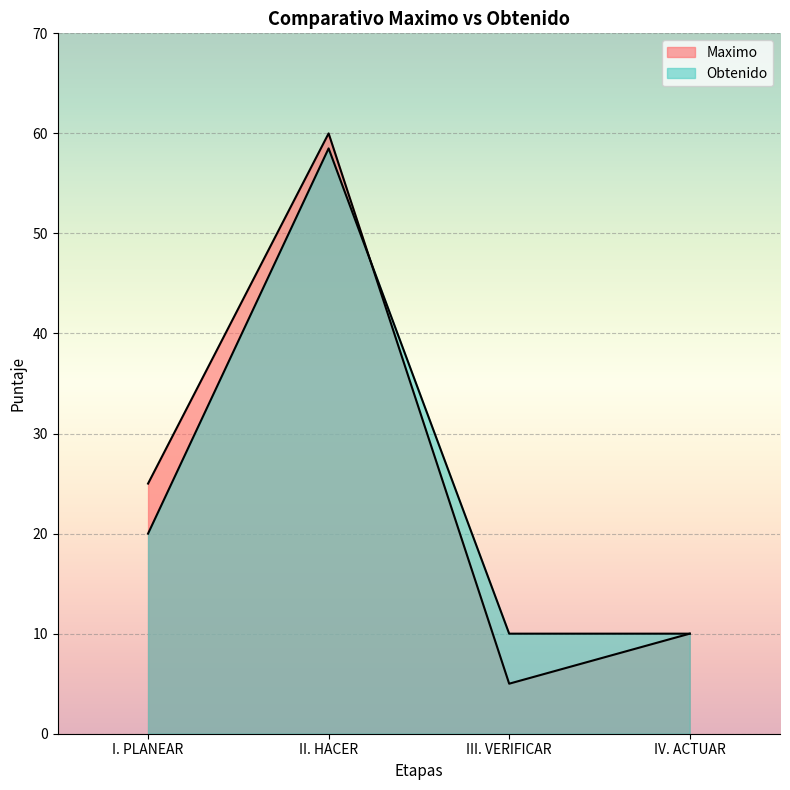

At III. VERIFICAR, list the series in order from largest to smallest.

Obtenido, Maximo